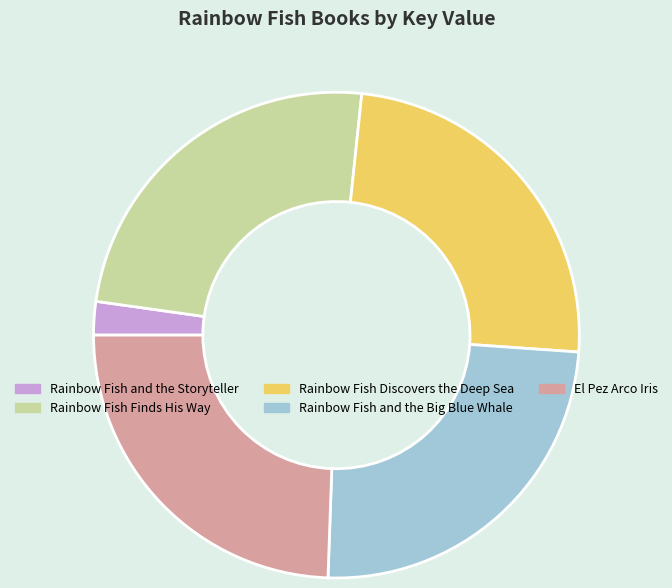

Do Rainbow Fish Finds His Way and Rainbow Fish and the Big Blue Whale together represent more than half of the pie?

No